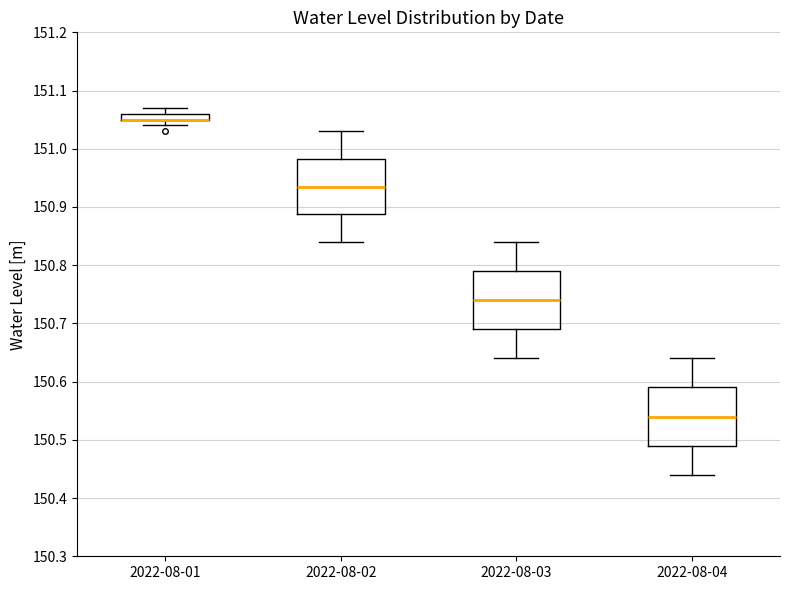

Where does the median line of the box for 2022-08-02 sit on the y-axis? The values are not printed on the chart, so give them approximately, as read against the axis.

150.94